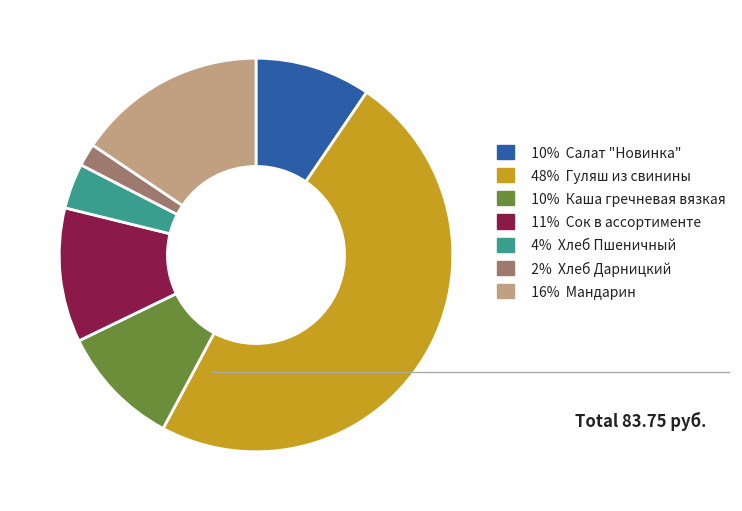

How many slices are in this pie chart?

7